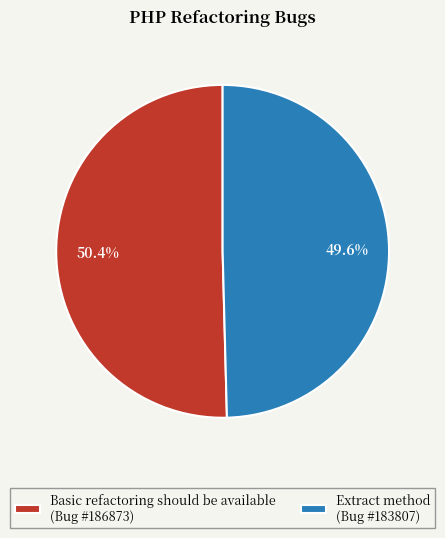

Approximately how many times larger is the value at Basic refactoring should be available compared to Extract method?

1.0